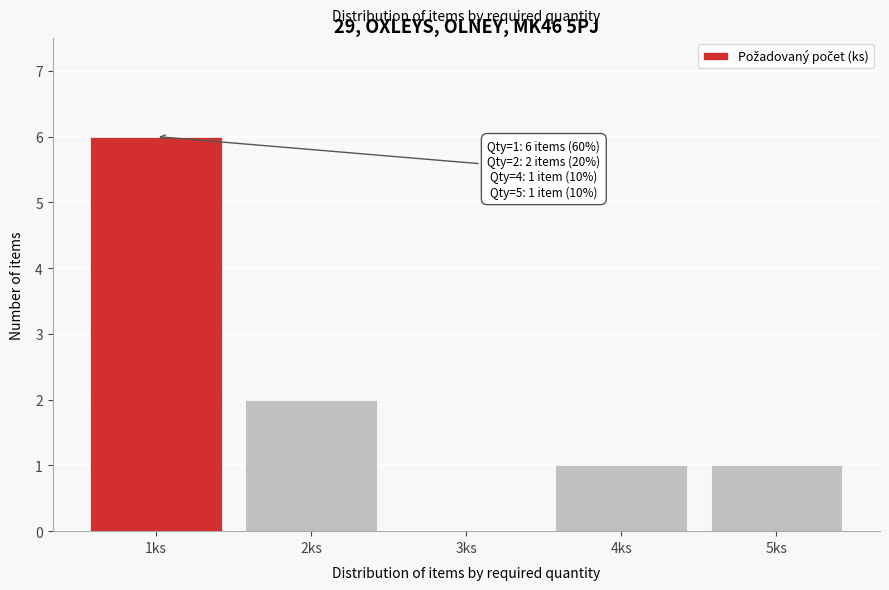

Reading left to right, extract all data points from this chart.

1ks=6	2ks=2	3ks=0	4ks=1	5ks=1